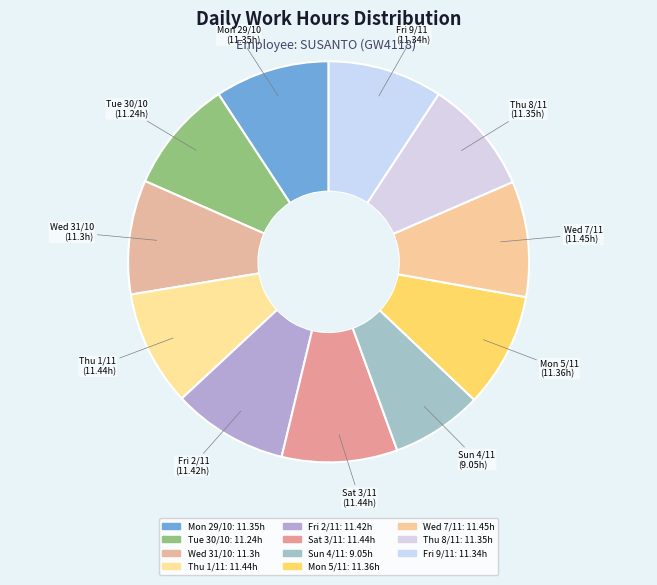

To the nearest percent, what is the difference between the Wed 31/10 and Sun 4/11 slice percentages?

2%